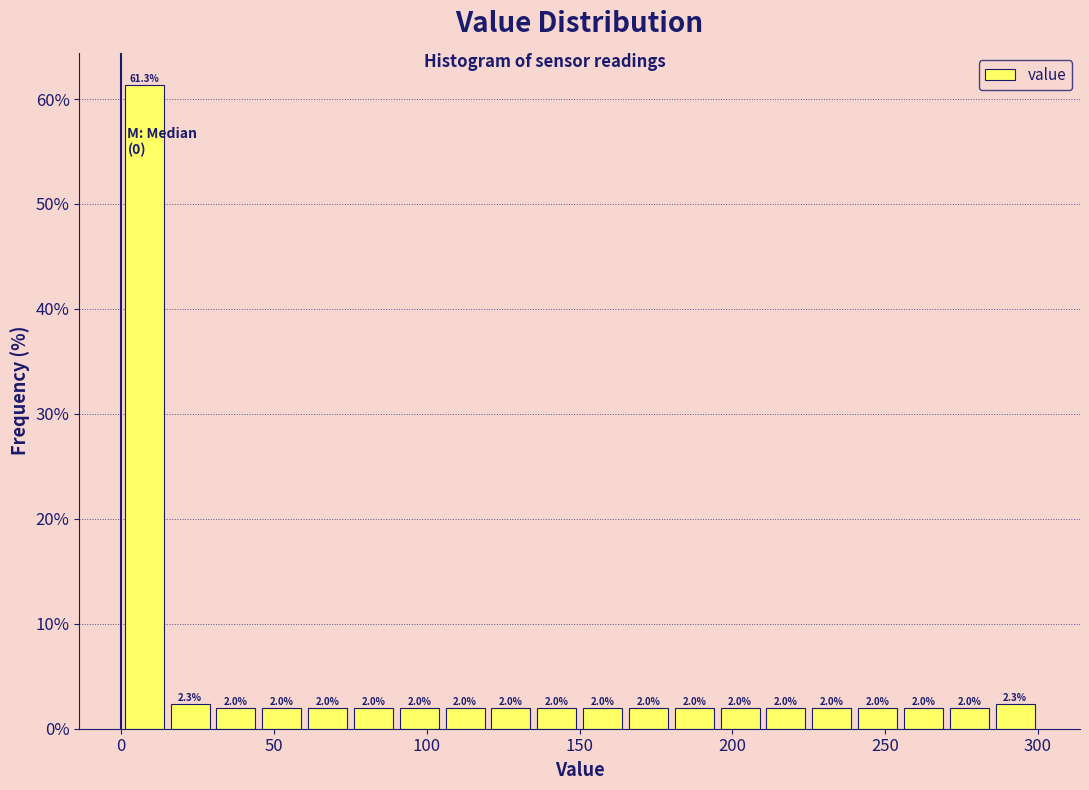

Around what value on the x-axis is the tallest bar? Give the approximate position of its centre, as read against the axis.

10